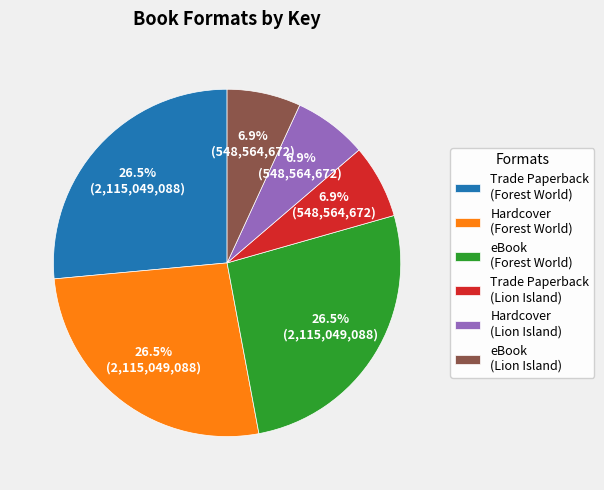

How much of the chart is everything except Trade Paperback (Lion Island)?

93.1%